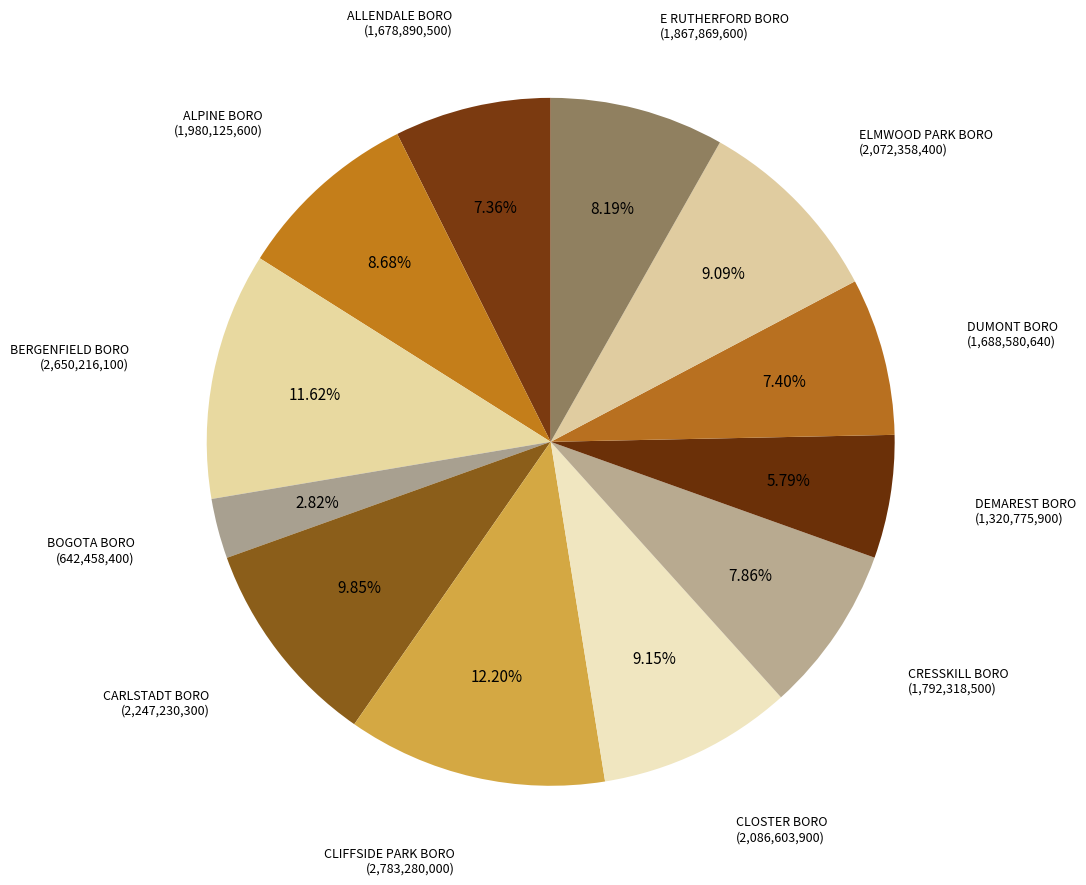

How many slices are in this pie chart?

12